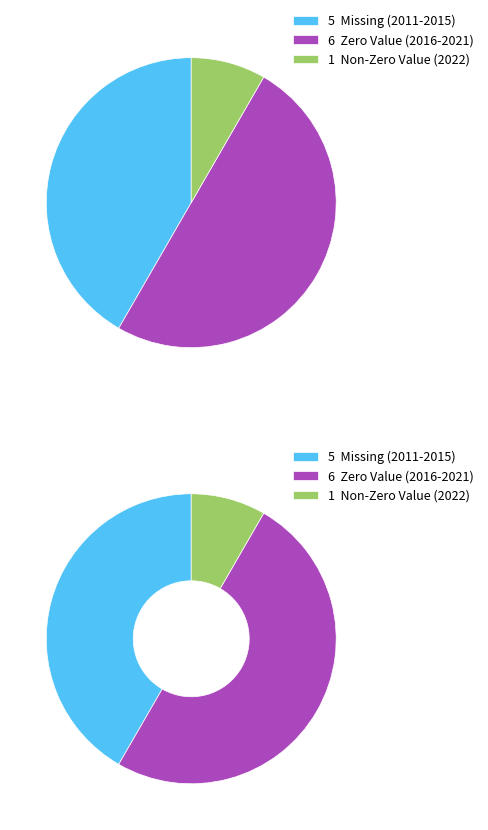

Is 2021 the majority of the pie?

No